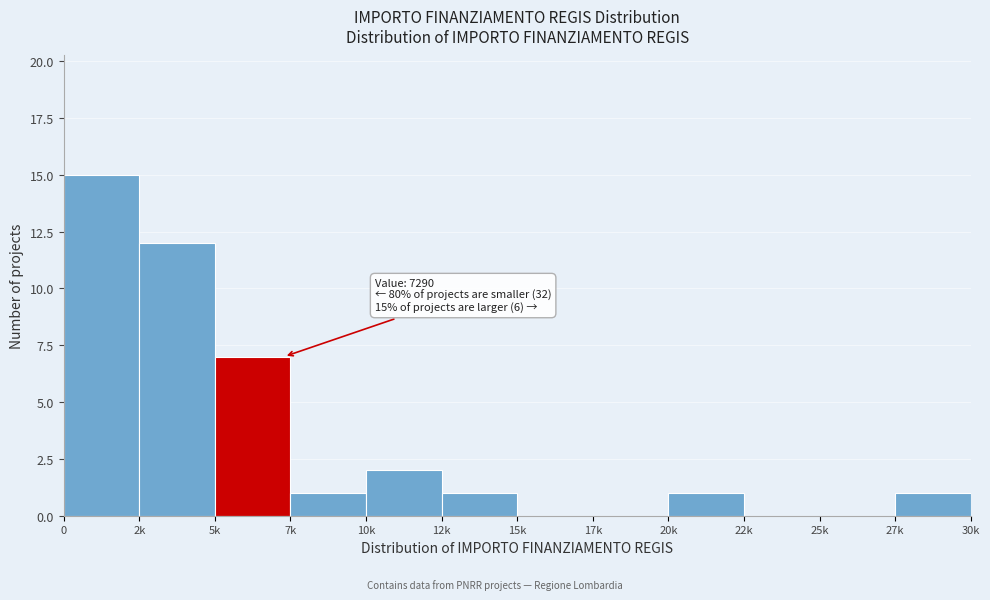

Reading right to left, transcribe all the data shown in this chart.

27k=1	25k=0	22k=0	20k=1	17k=0	15k=0	12k=1	10k=2	7k=1	5k=7	2k=12	0=15